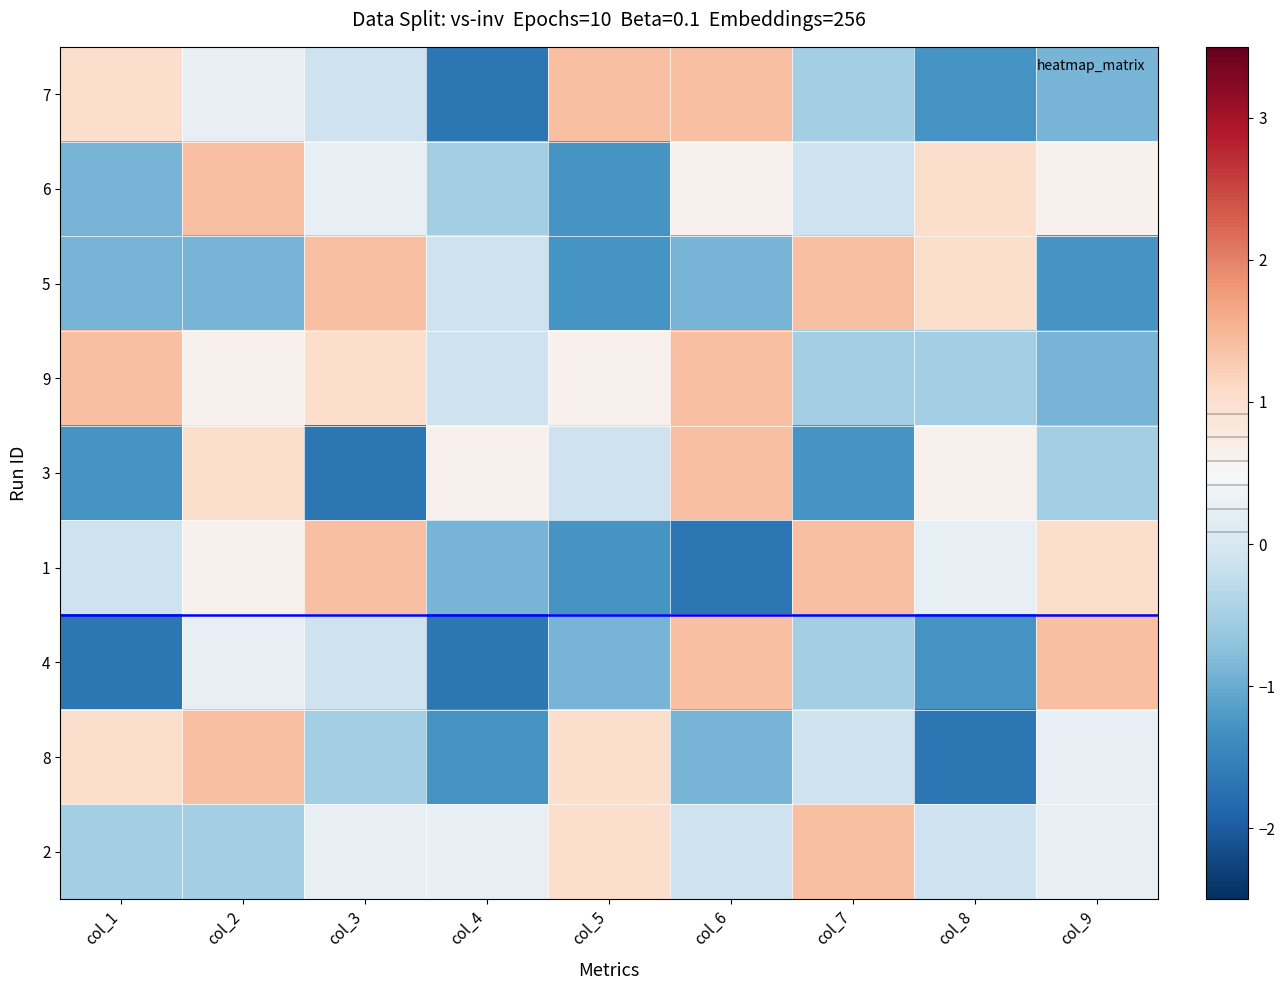

What is the total value across all series at col_8?

-1.9